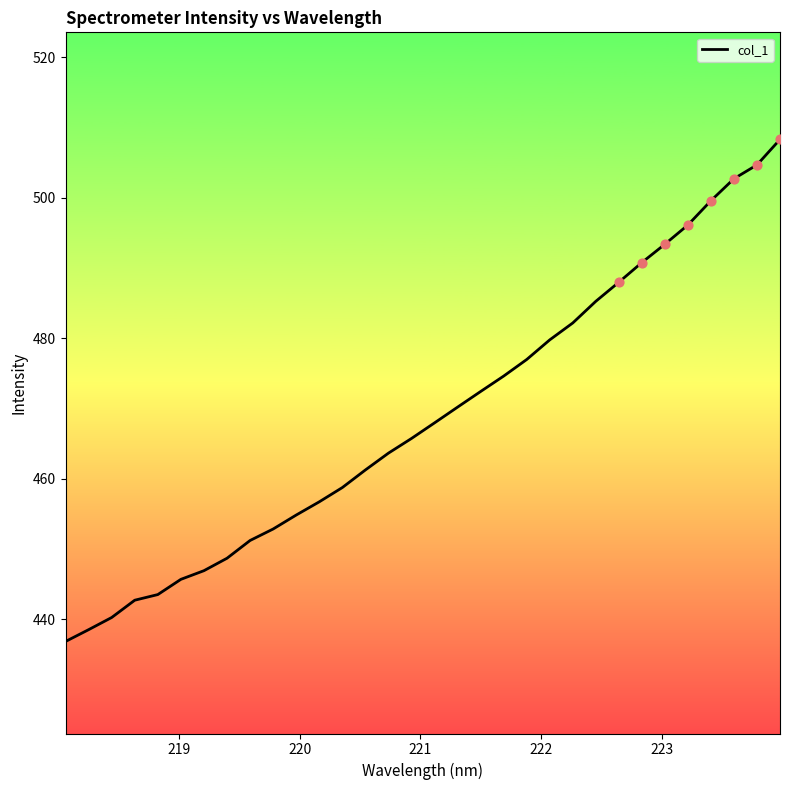

What is the difference between the maximum and minimum values?

71.5